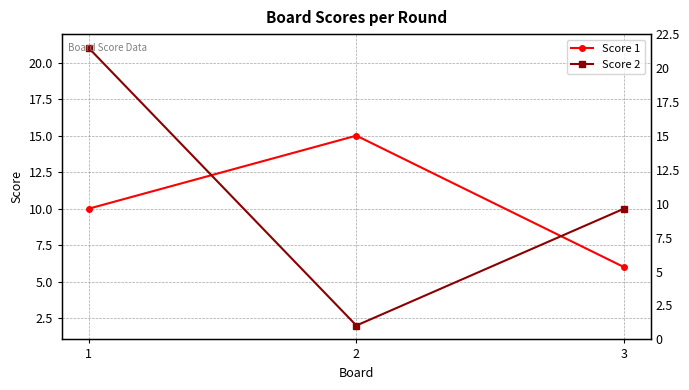

At how many categories does at least one series exceed 18?

1